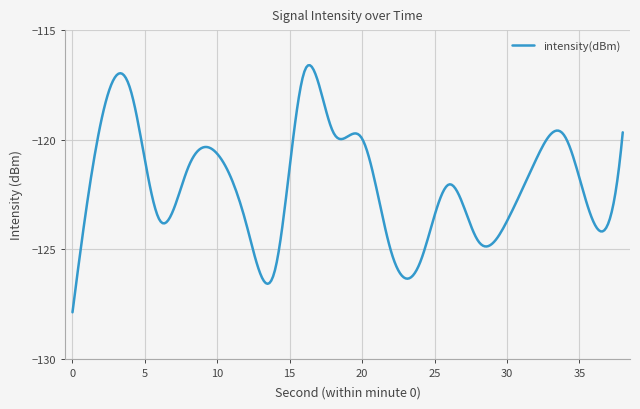

What is the maximum value shown in the chart?

-116.6